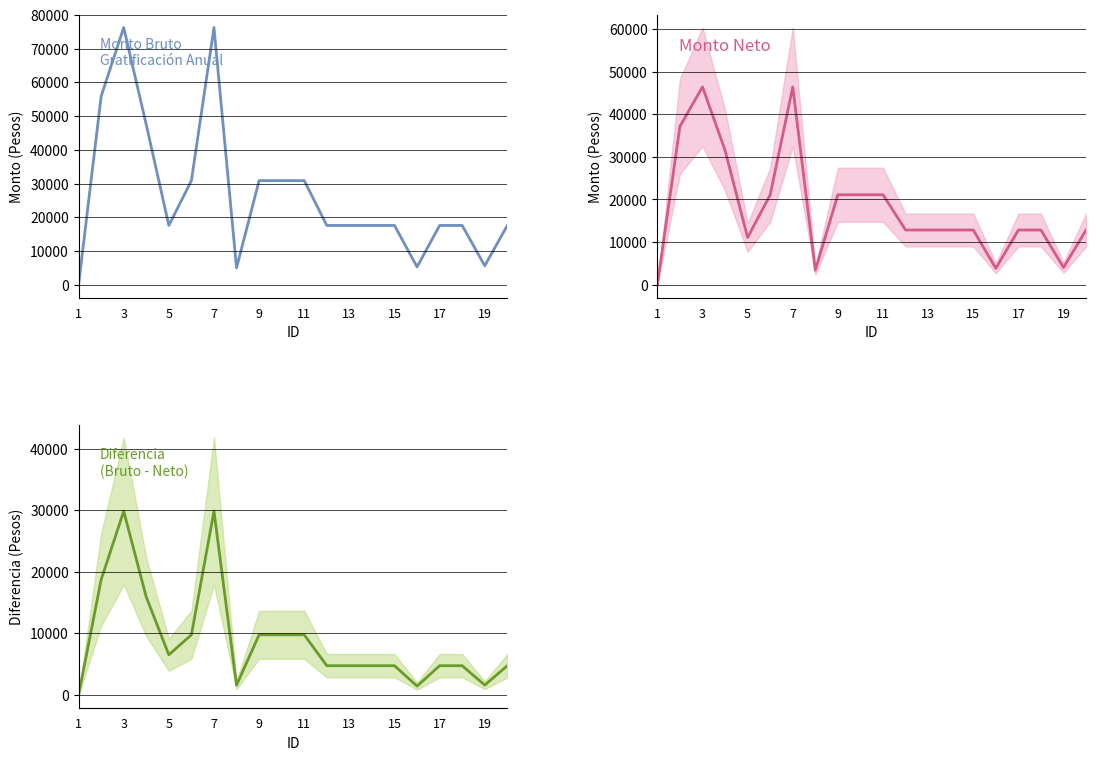

What are all the series names shown in the legend?

Monto bruto, Monto neto, Diferencia bruto-neto